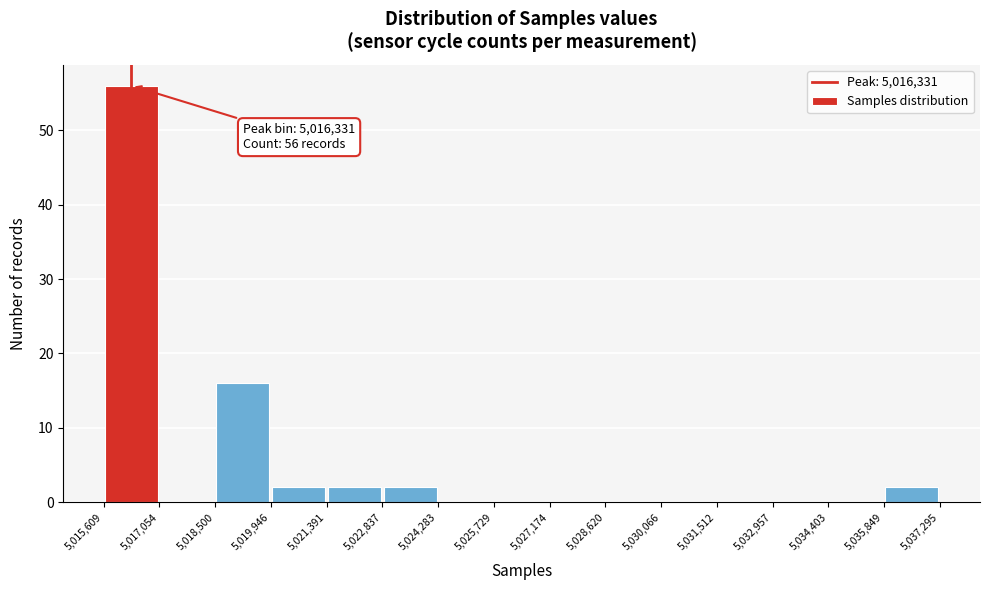

Over which range of the x-axis is the bar tallest?

5,015,609 to 5,017,054